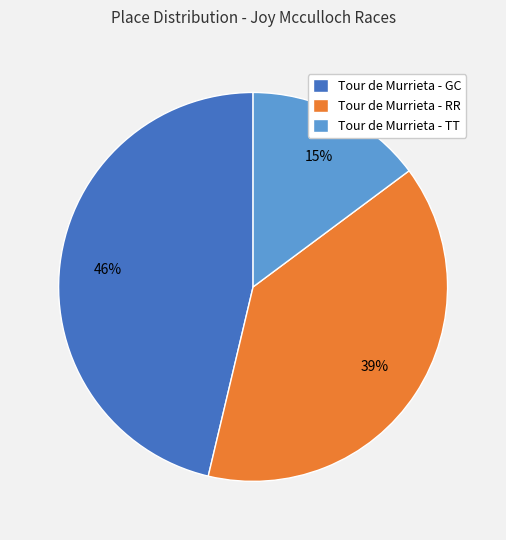

To the nearest percent, what is the difference between the Tour de Murrieta - TT and Tour de Murrieta - GC slice percentages?

31%